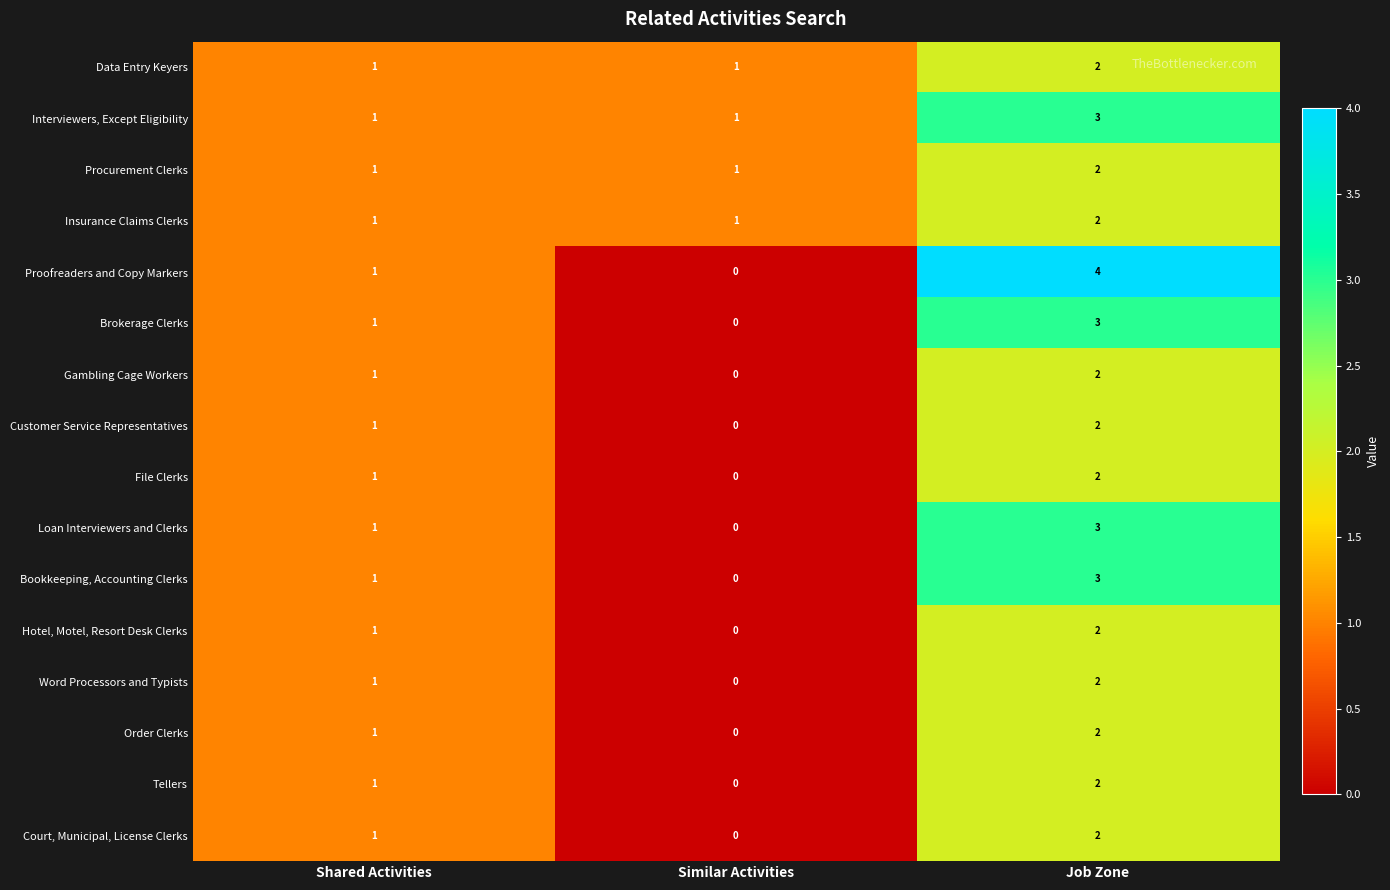

What is the sum of all Brokerage Clerks values?

4